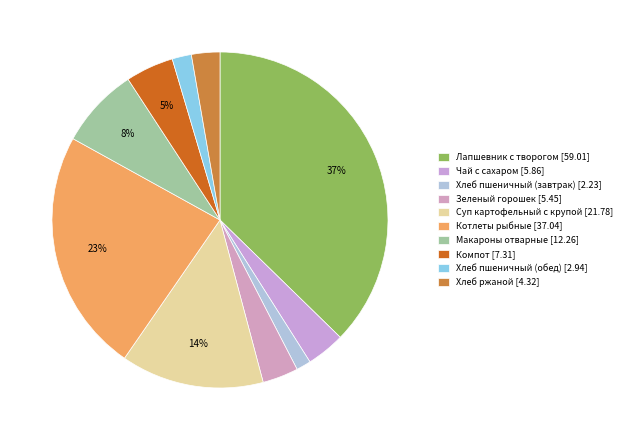

To the nearest percent, what is the combined percentage of Котлеты рыбные and Лапшевник с творогом?

61%